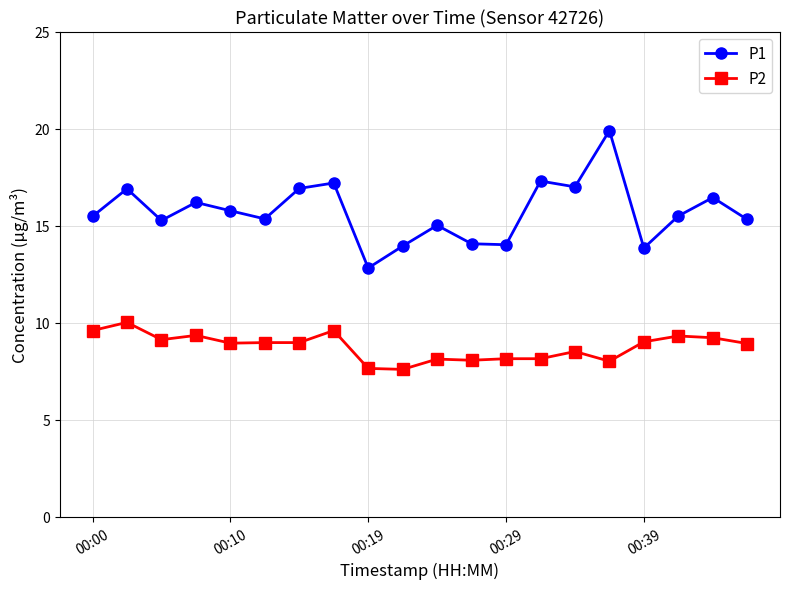

Which series has the largest total across all categories?

P1